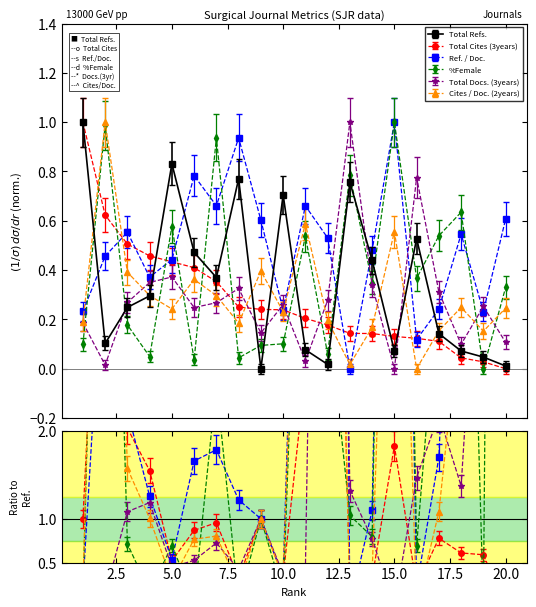

At how many categories does at least one series exceed 0?

20